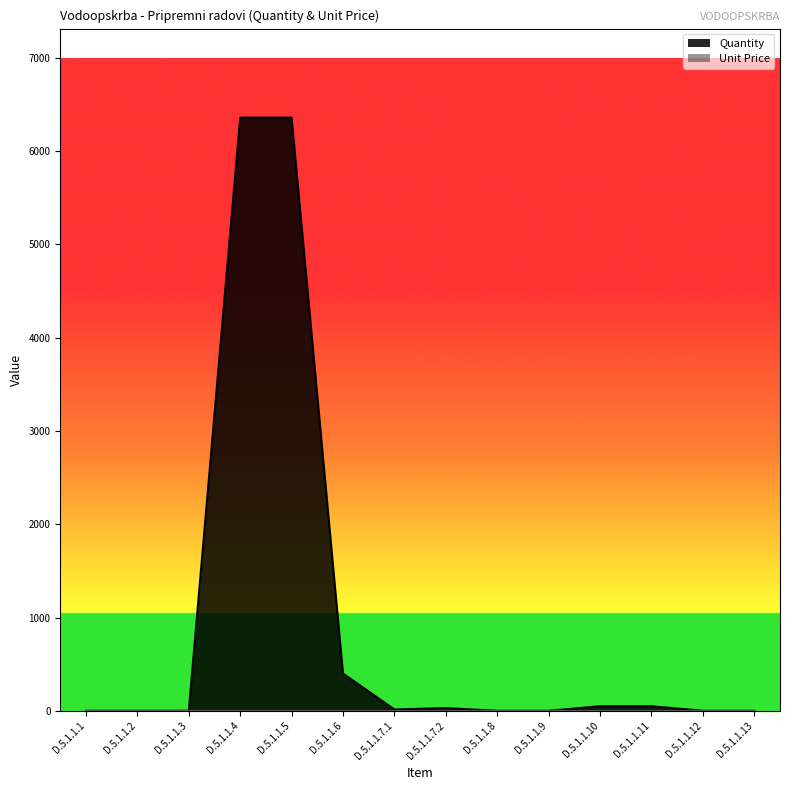

Does the chart display data point markers on the line(s)?

No